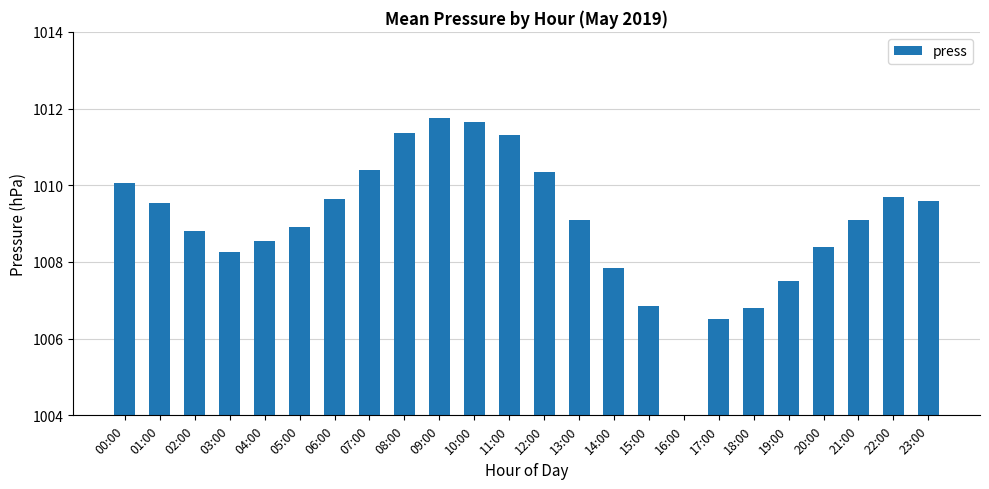

Between 03:00 and 11:00, which is larger?

11:00